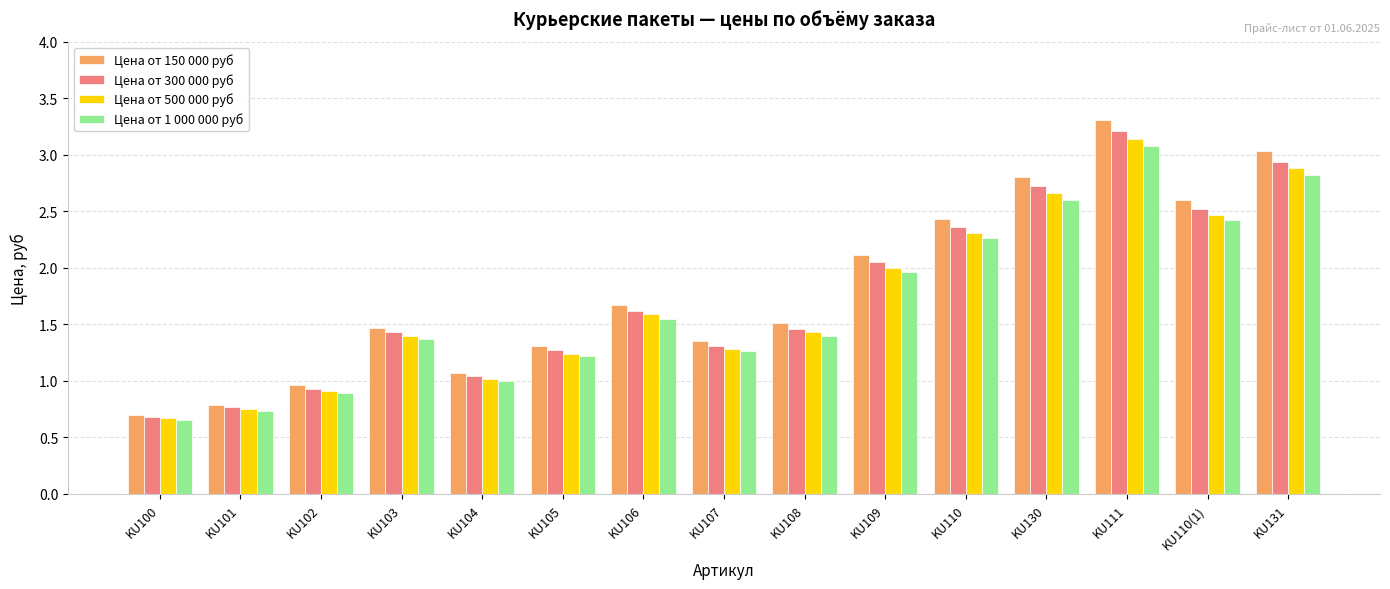

The value of Цена от 150 000 руб at KU108 is 1.5. True or false?

True